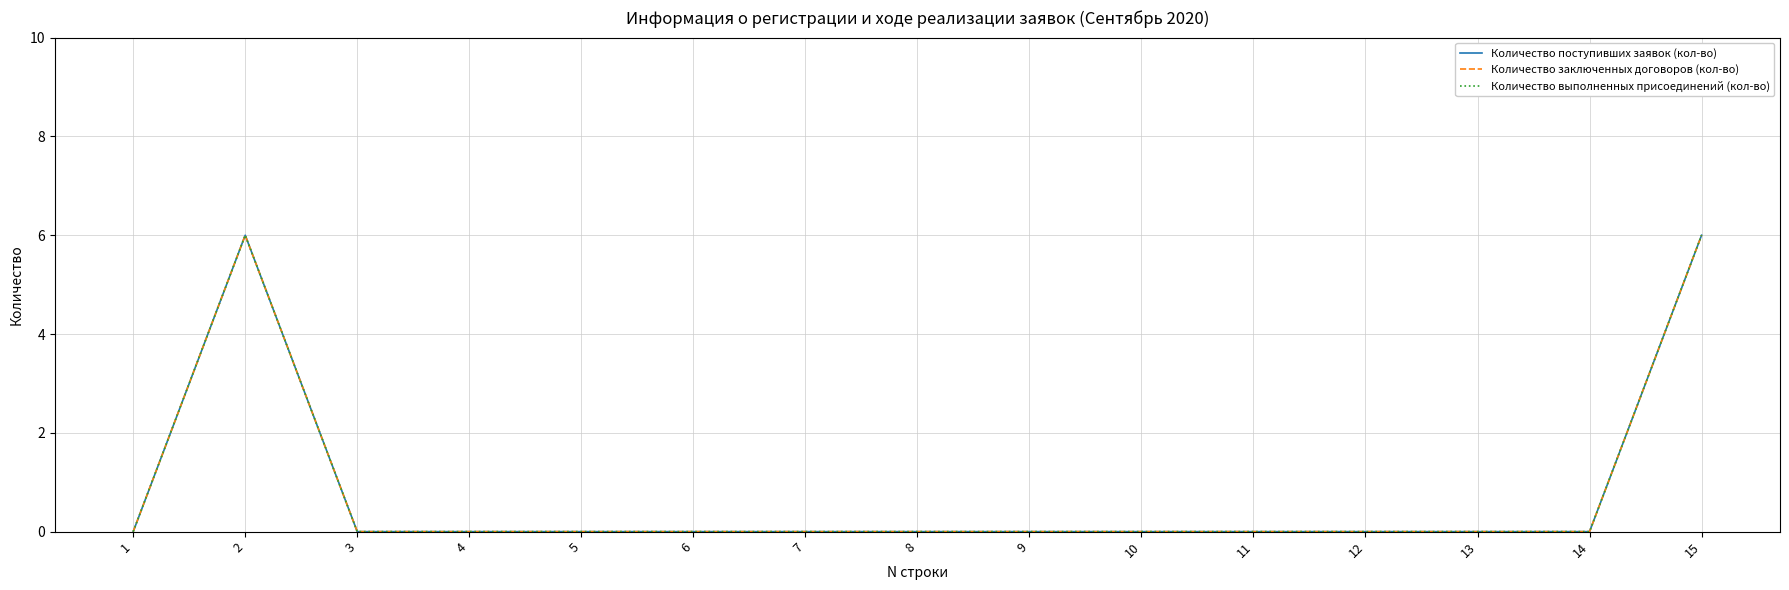

What is the sum of all Количество заключенных договоров (кол-во) values?

12